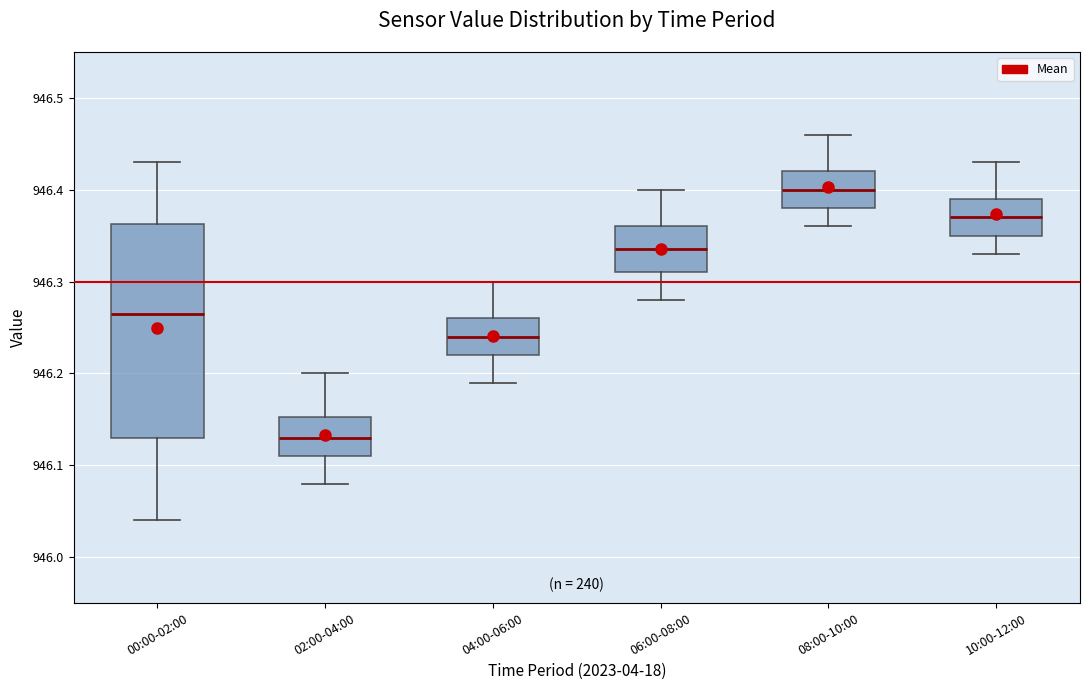

Reading left to right, transcribe this box plot: for each box, give where its median line is, the range the box spans, and where its two whiskers end, as read against the y-axis. The values are not printed on the chart, so give them approximately, as read against the axis.

00:00-02:00: median 946.27, box 946.13 to 946.36, whiskers 946.04 to 946.43
02:00-04:00: median 946.13, box 946.11 to 946.15, whiskers 946.08 to 946.20
04:00-06:00: median 946.24, box 946.22 to 946.26, whiskers 946.19 to 946.30
06:00-08:00: median 946.34, box 946.31 to 946.36, whiskers 946.28 to 946.40
08:00-10:00: median 946.40, box 946.38 to 946.42, whiskers 946.36 to 946.46
10:00-12:00: median 946.37, box 946.35 to 946.39, whiskers 946.33 to 946.43